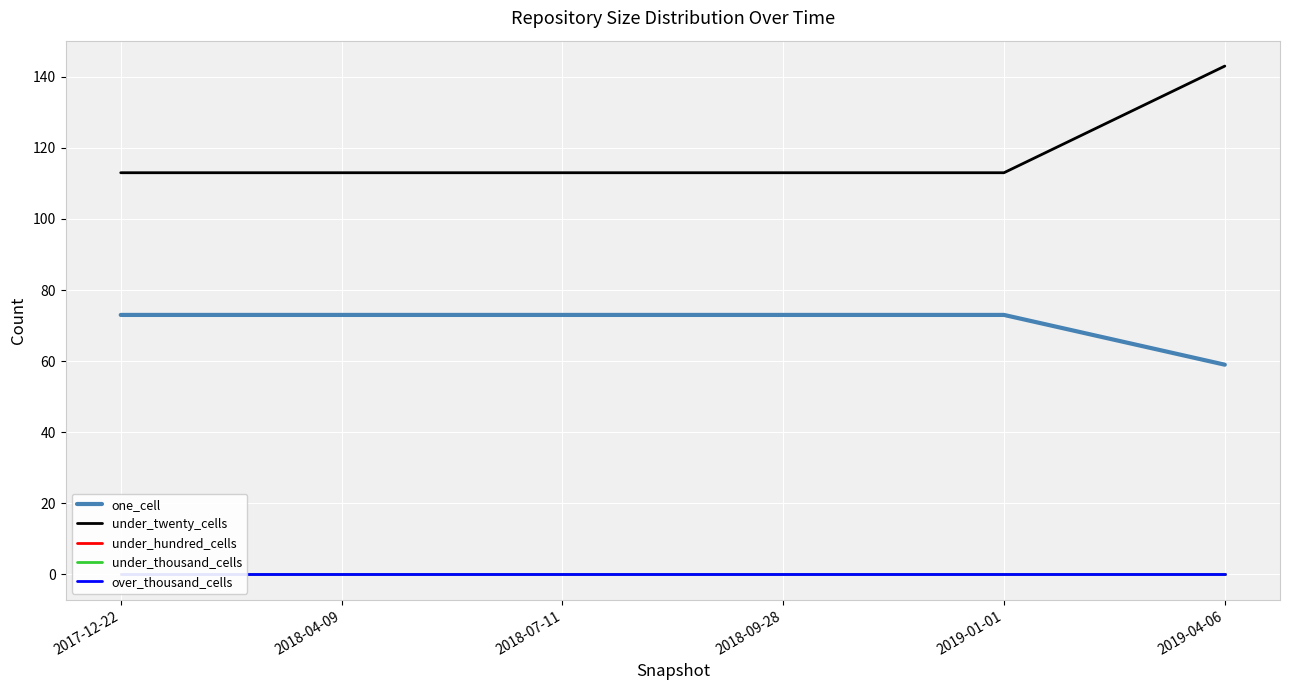

What position from the right is 2018-04-09?

5